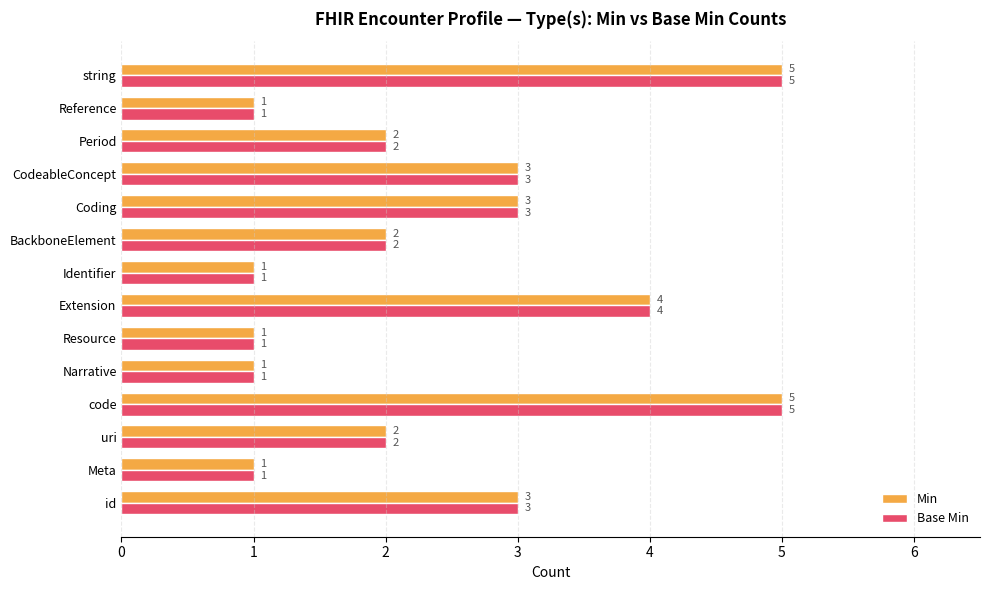

How many data points in Min are less than 2?

5